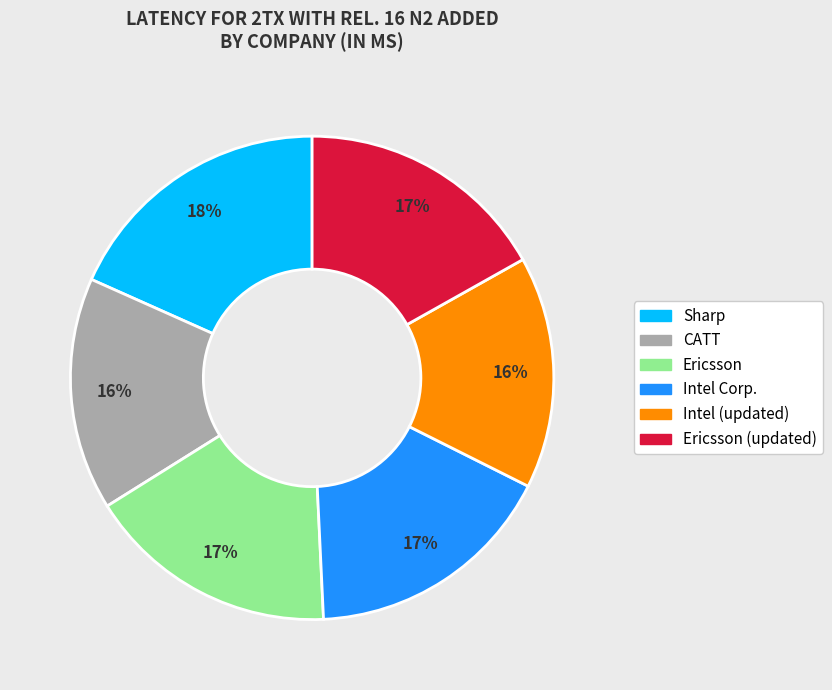

To the nearest percent, what is the average slice percentage?

17%